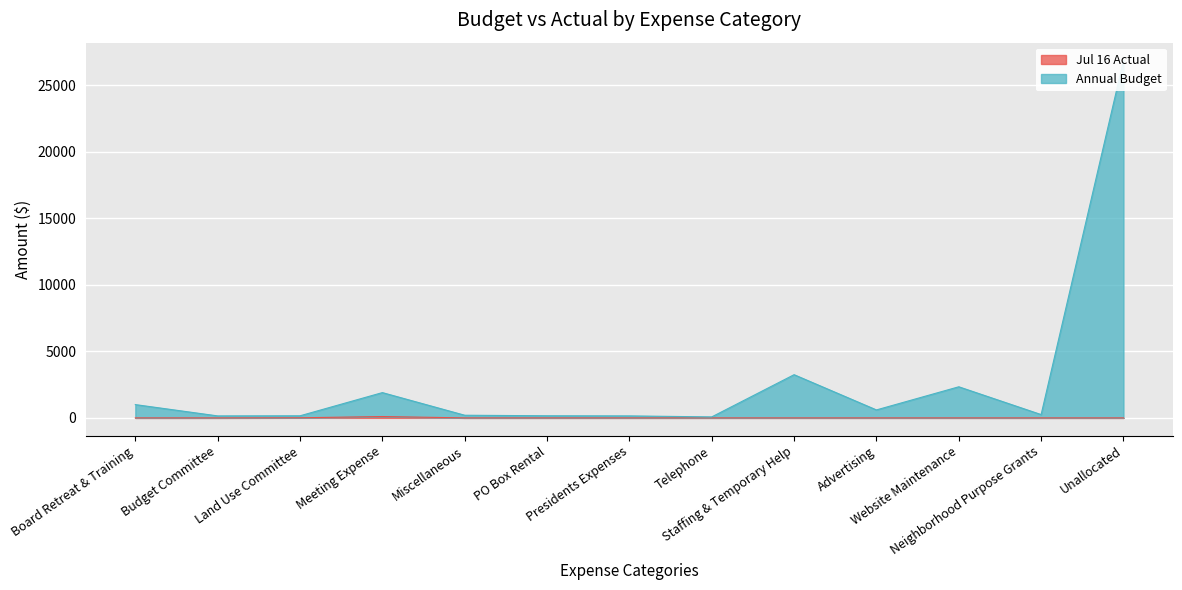

Between Budget Committee and Advertising, which series saw the biggest shift?

Annual Budget